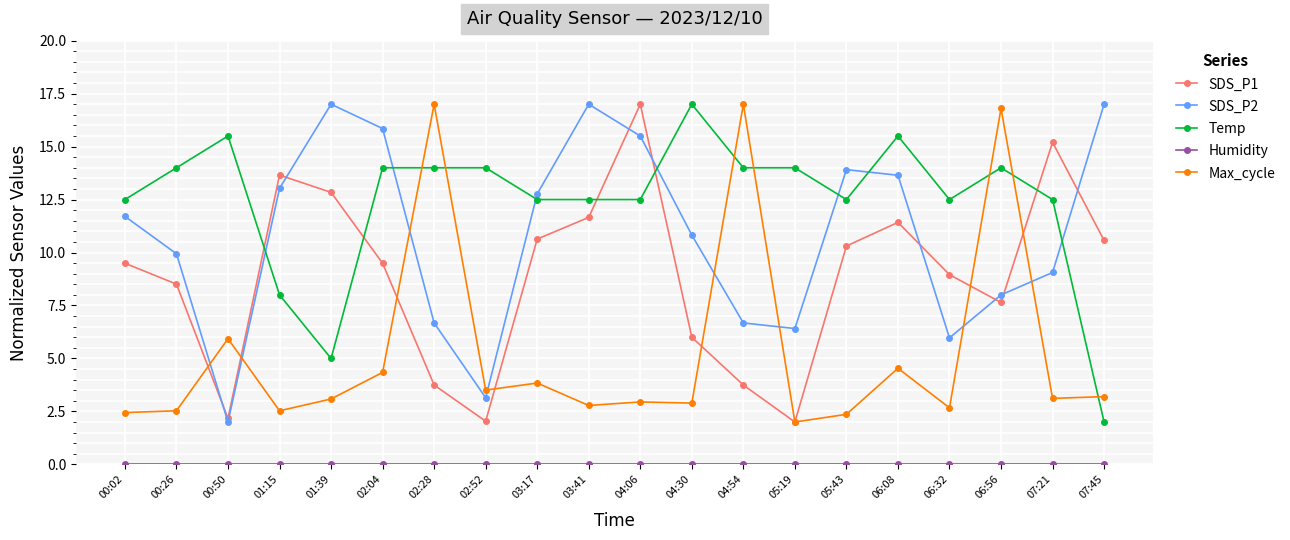

Is it true that SDS_P2 equals 6.0 at 06:32?

True